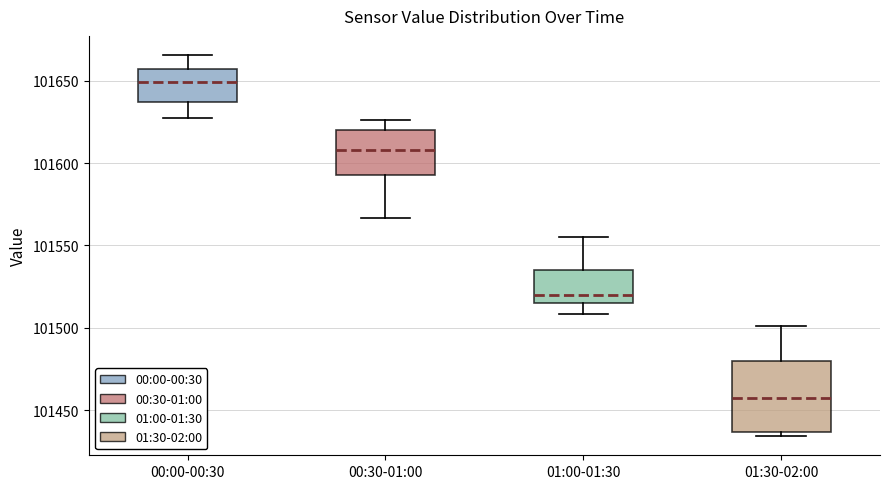

Where does the median line of the box for 01:30-02:00 sit on the y-axis? The values are not printed on the chart, so give them approximately, as read against the axis.

101455